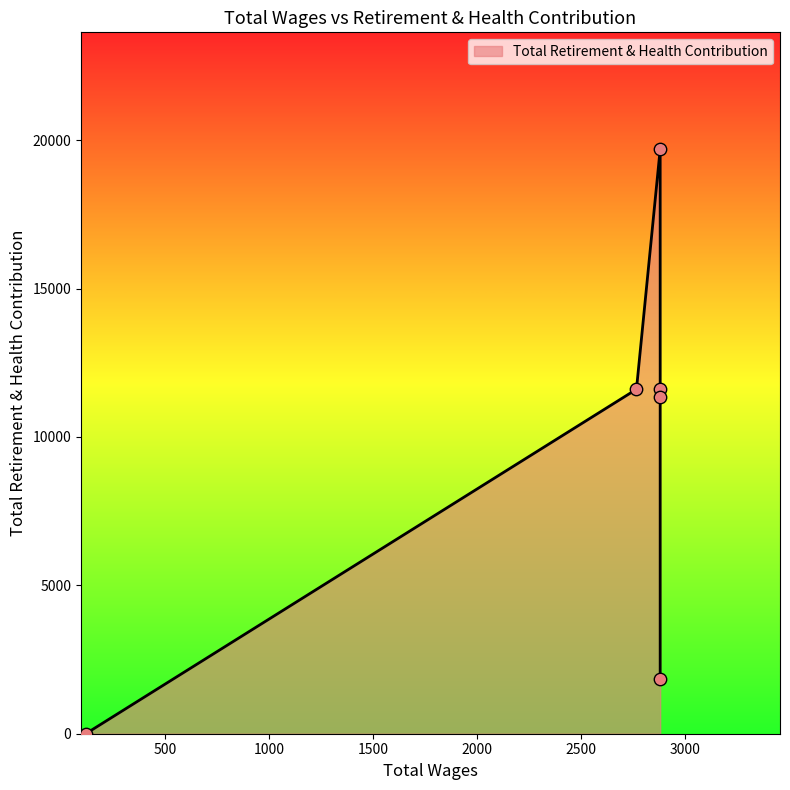

What is the ratio of the value at 2766.0 to the value at 120.0?

2321.2